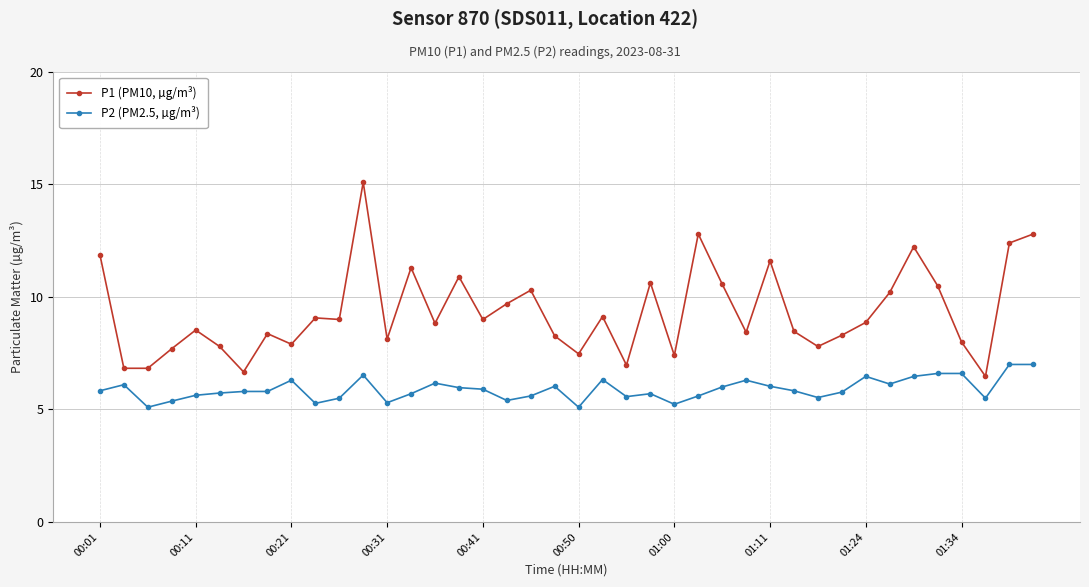

How many lines are shown in the chart?

2